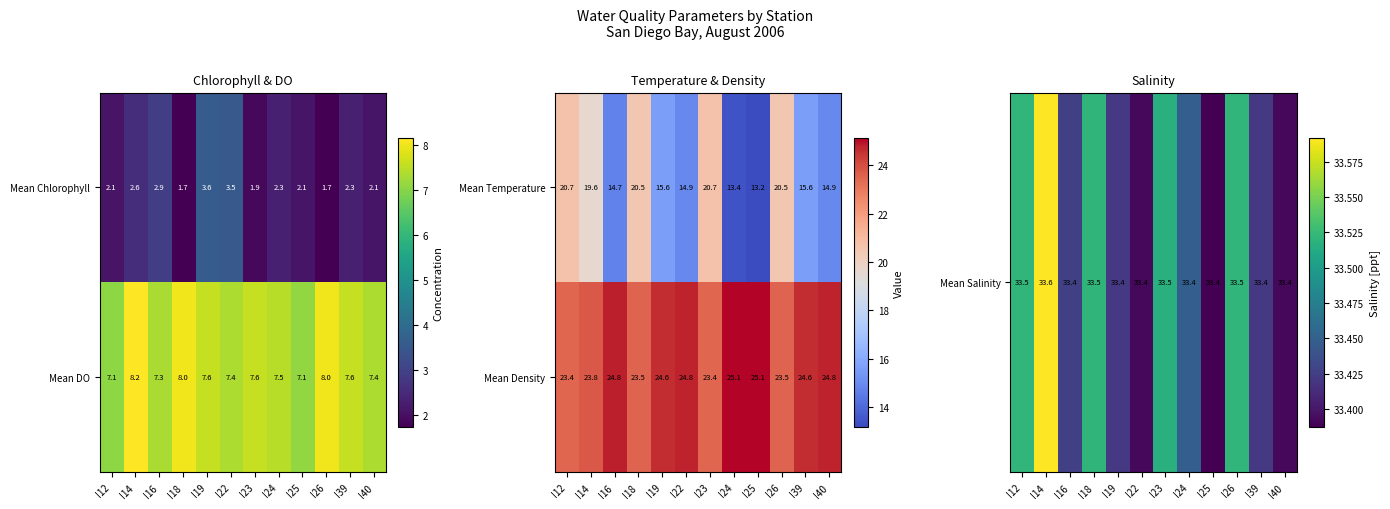

How many Mean Density values are between 23 and 24?

5